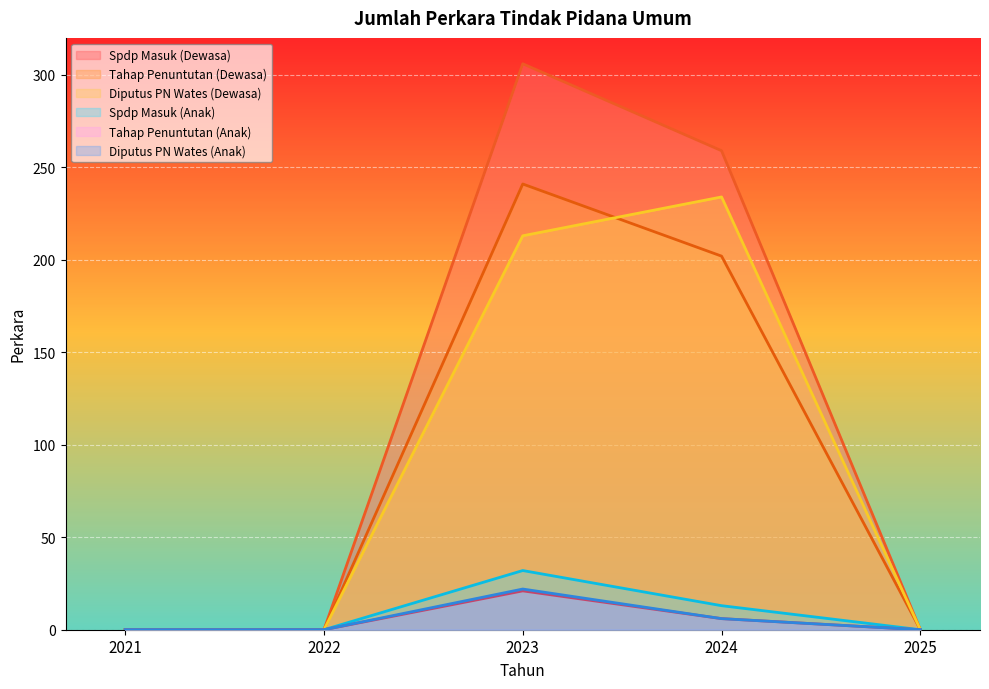

At which label is Tahap Penuntutan (Anak) closest to 10?

2024